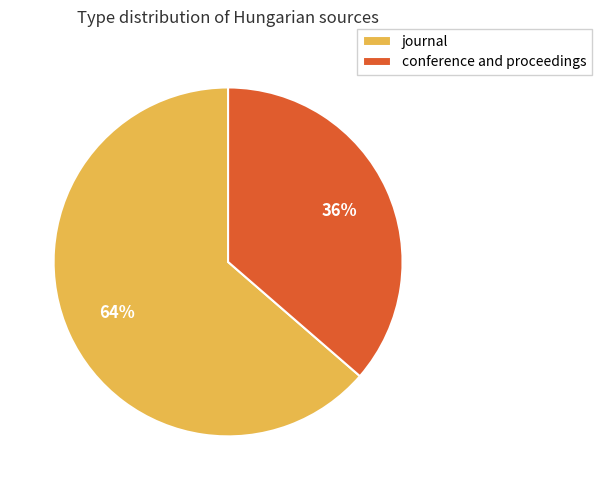

The conference and proceedings slice represents 50% of the pie. True or false?

False